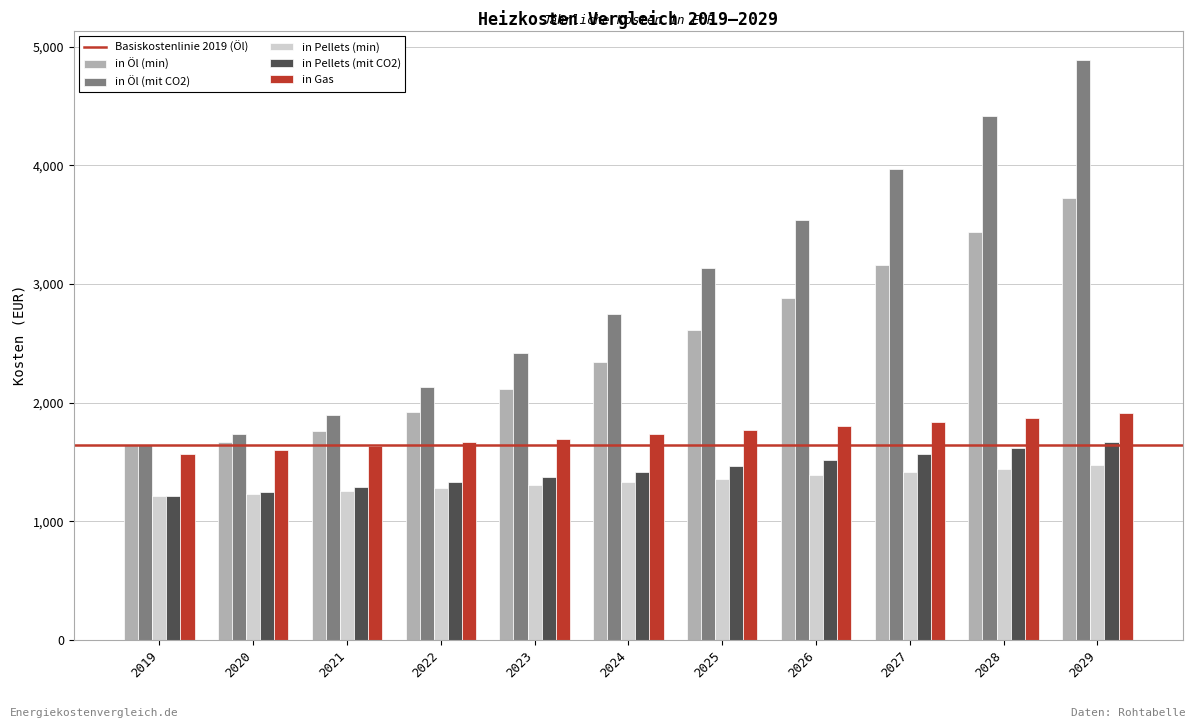

At which category is the sum across all series the highest?

2029